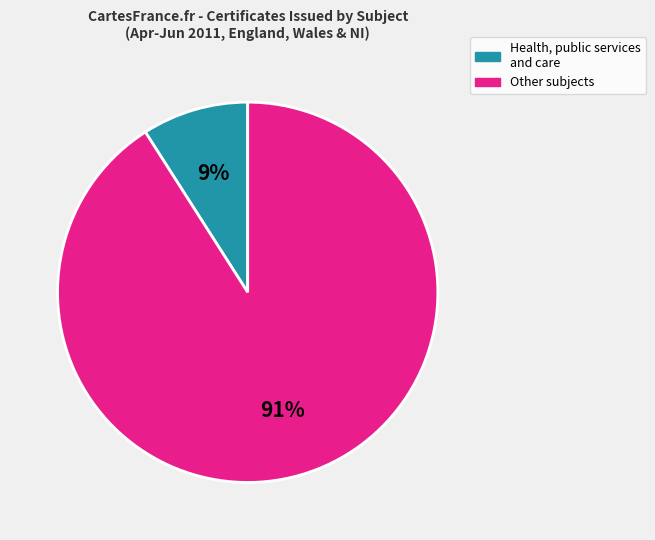

Combined, do Health, public services and care and Other subjects account for over 50%?

Yes